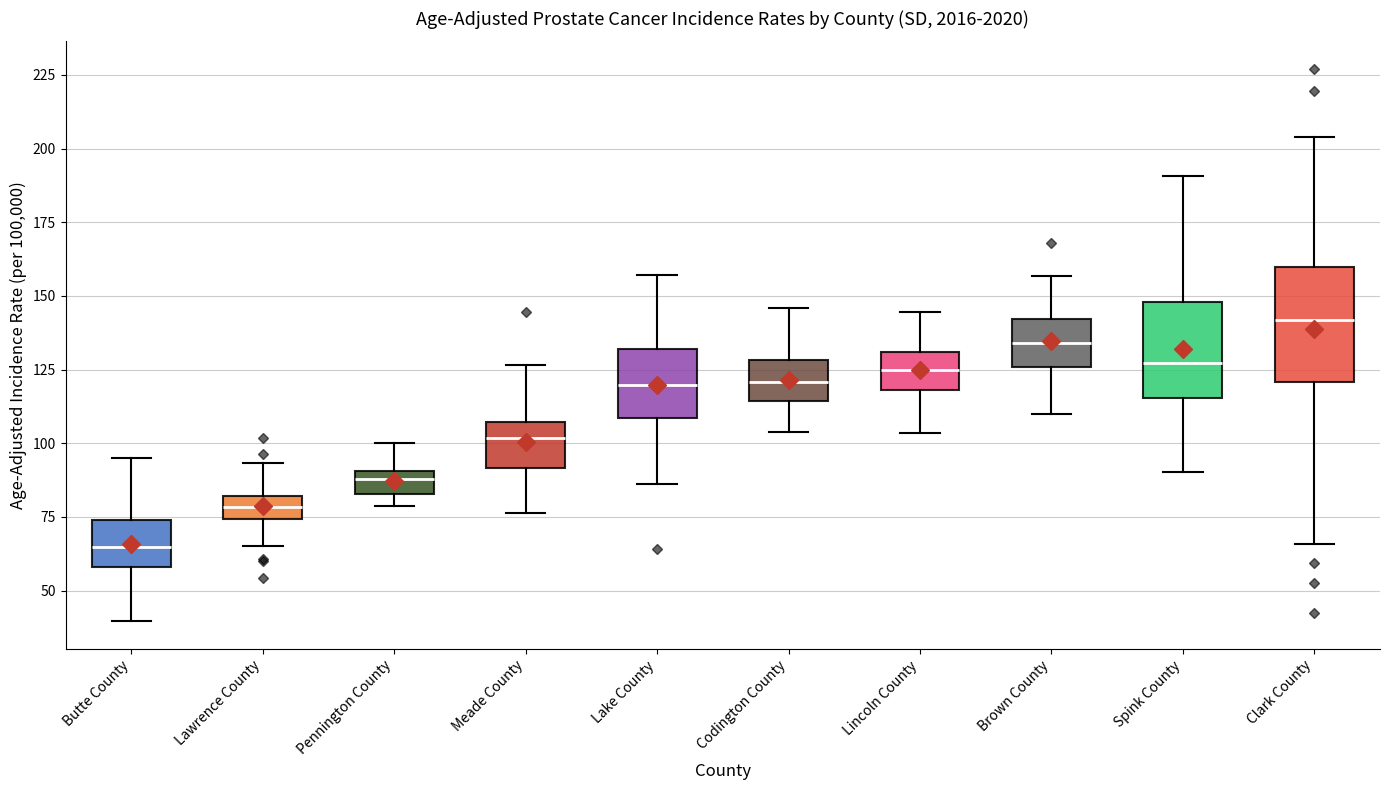

Reading left to right, read every box against the y-axis: the position of its median line, the range the box covers, and the ends of its whiskers. The values are not printed on the chart, so give them approximately, as read against the axis.

Butte County: median 65, box 60 to 75, whiskers 40 to 95
Lawrence County: median 80 (inside the box), box 75 to 80, whiskers 65 to 95
Pennington County: median 90 (inside the box), box 85 to 90, whiskers 80 to 100
Meade County: median 100, box 90 to 105, whiskers 75 to 125
Lake County: median 120, box 110 to 130, whiskers 85 to 155
Codington County: median 120, box 115 to 130, whiskers 105 to 145
Lincoln County: median 125, box 120 to 130, whiskers 105 to 145
Brown County: median 135, box 125 to 140, whiskers 110 to 155
Spink County: median 125, box 115 to 150, whiskers 90 to 190
Clark County: median 140, box 120 to 160, whiskers 65 to 205